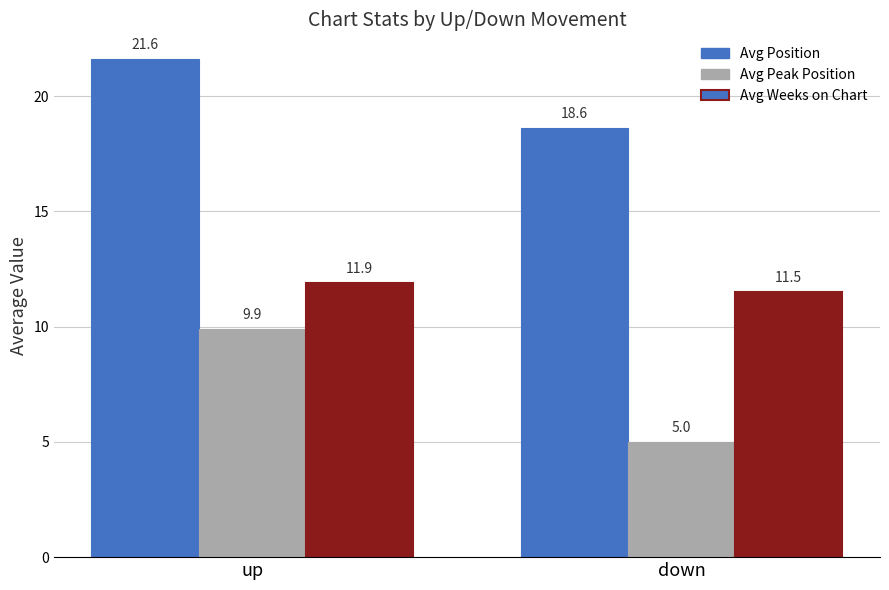

The Avg Peak Position series shows 5.0 at down. True or false?

True